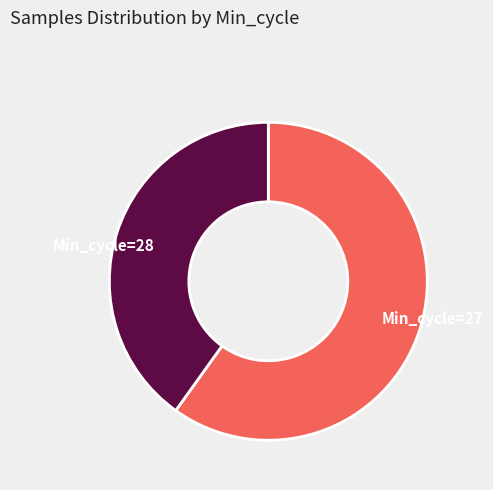

Which category has the smallest portion of the pie?

Min_cycle=28